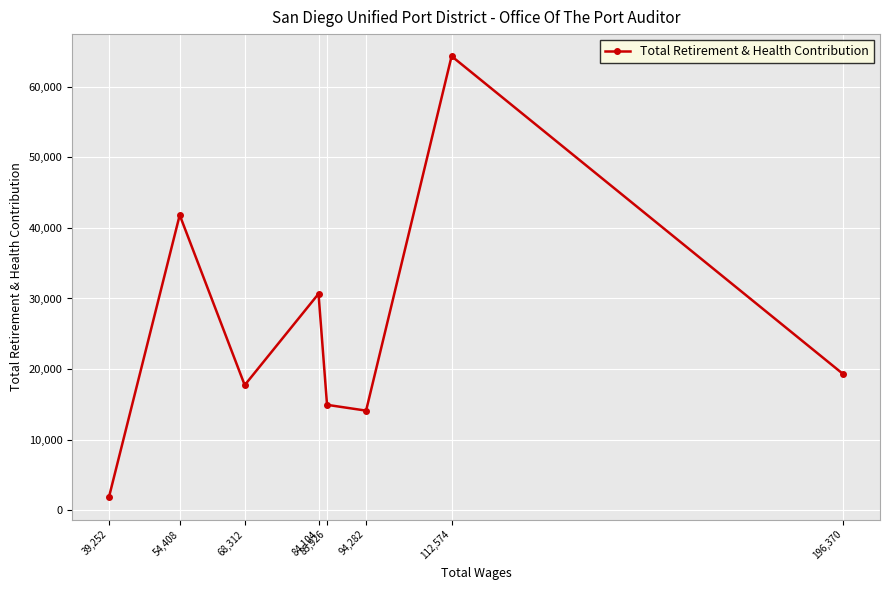

What is the difference between the values at 94,282 and 39,252?

12290